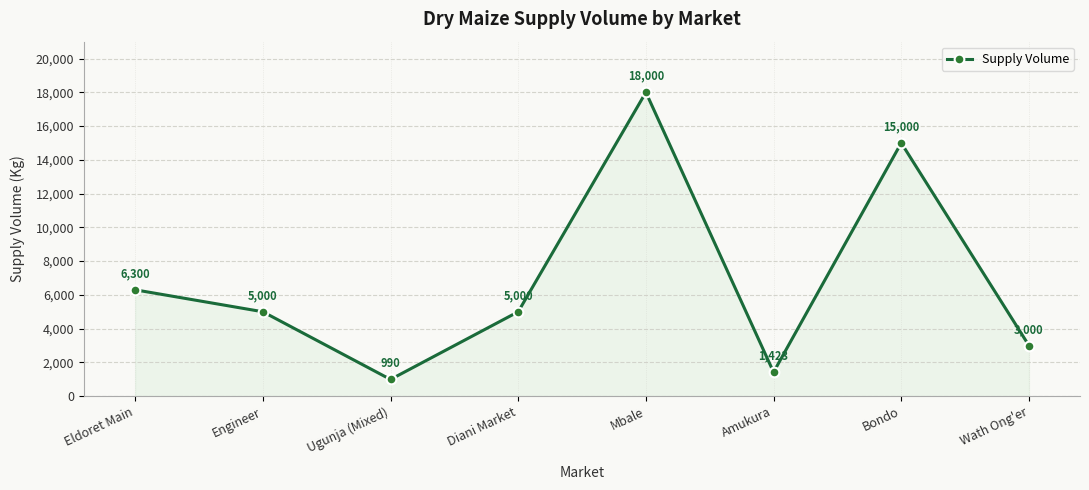

What is the sum of the values at Eldoret Main and Bondo?

21300